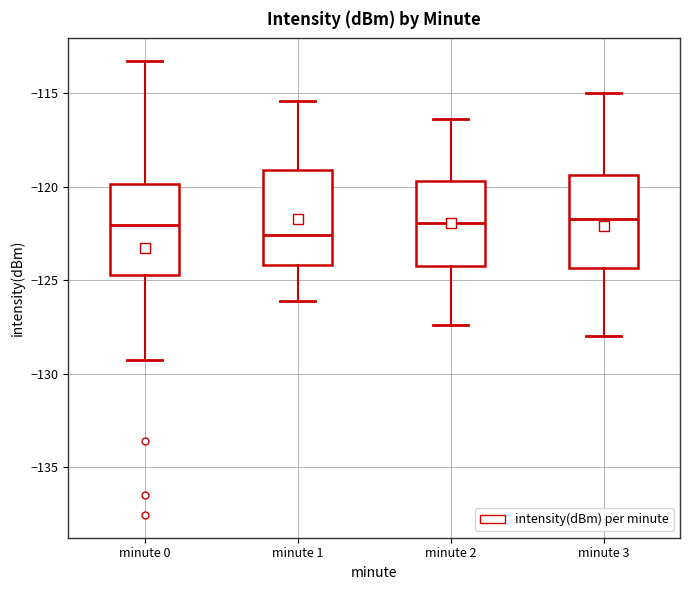

Which box has the lowest median line?

minute 1